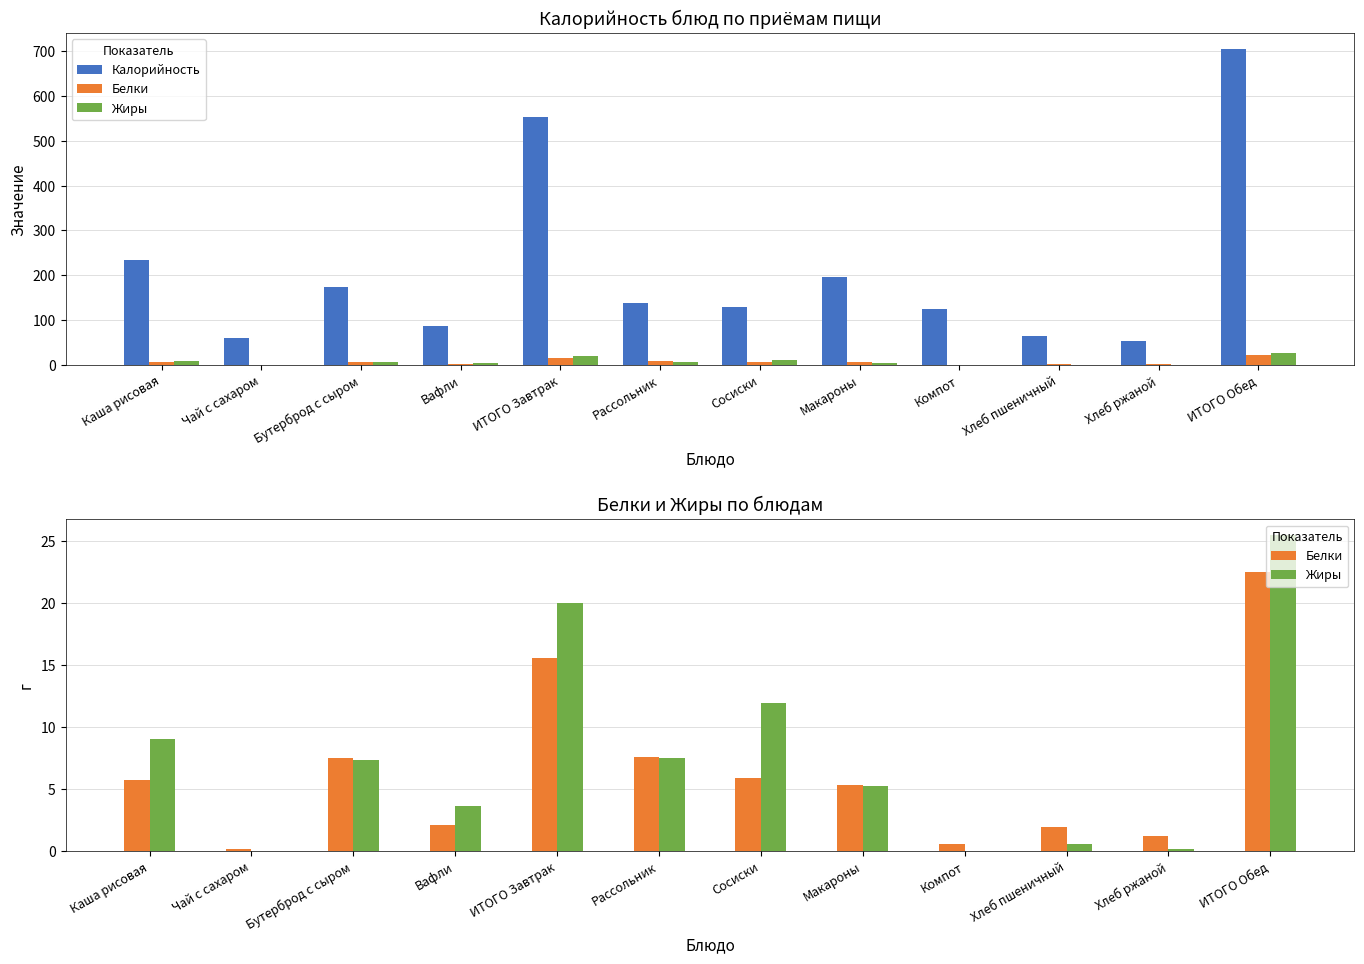

True or false: Жиры has a value of 0.2 at Хлеб ржаной.

True